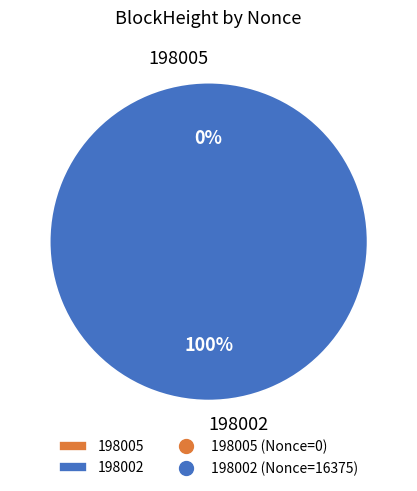

How many segments does this pie chart have?

2